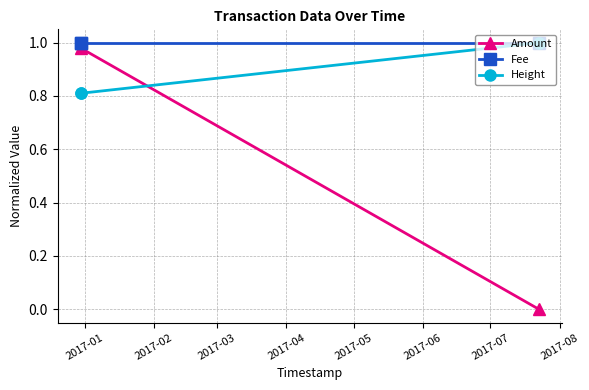

What is the value of the Height point at the 2nd from the left?

0.8